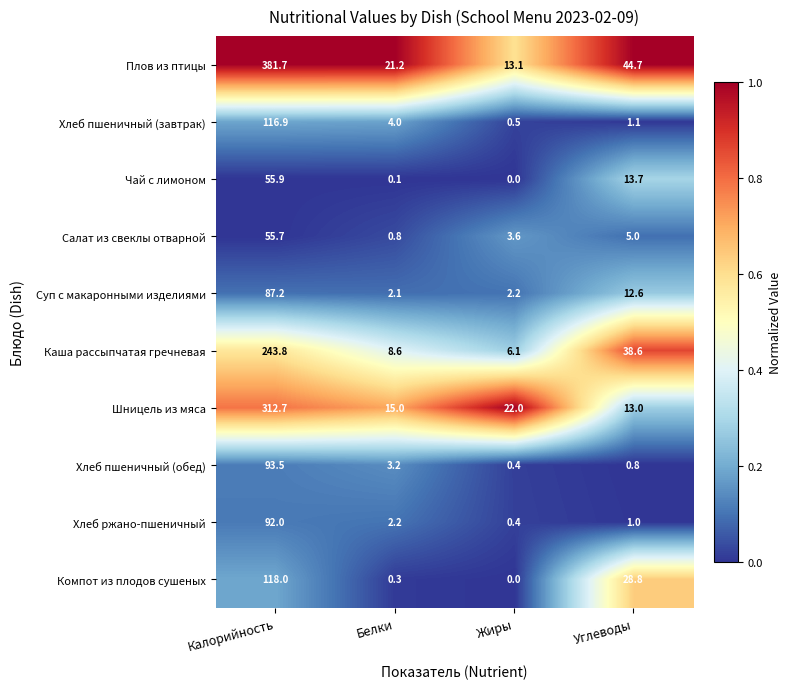

The value of Хлеб ржано-пшеничный at Белки is 2.2. True or false?

True